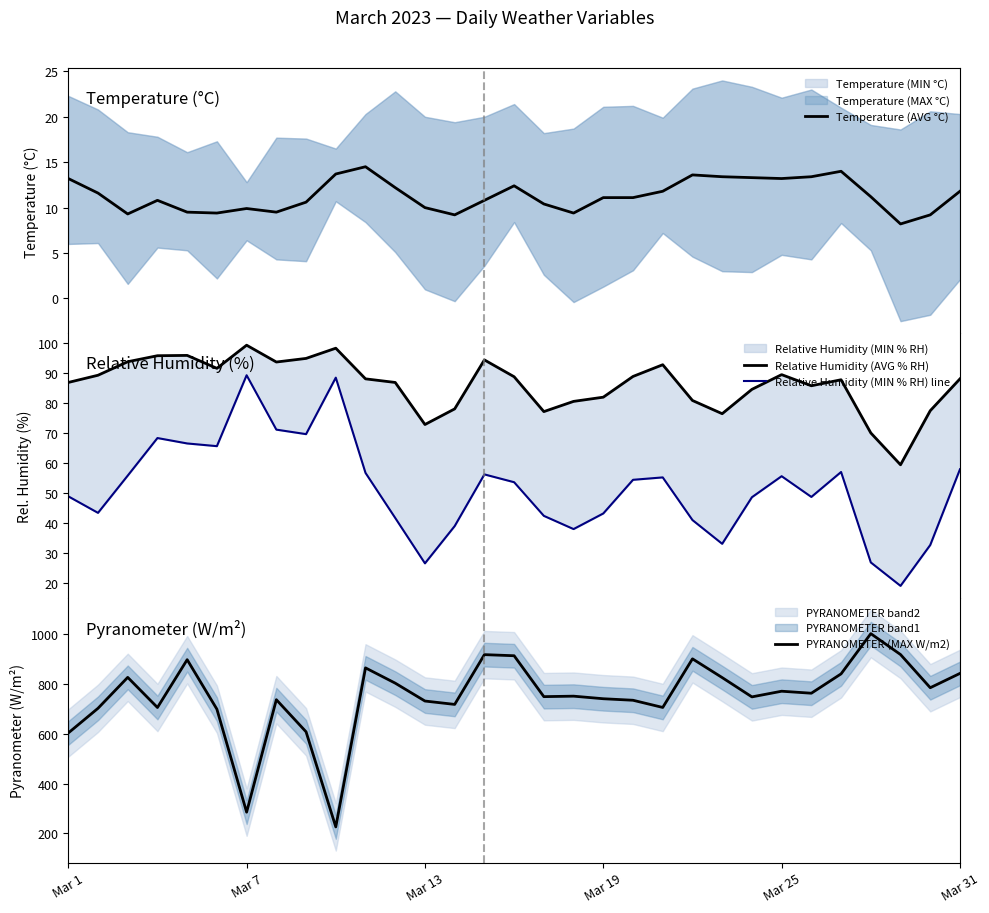

True or false: Temperature (AVG °C) and Relative Humidity (MIN % RH) line intersect in this chart.

False